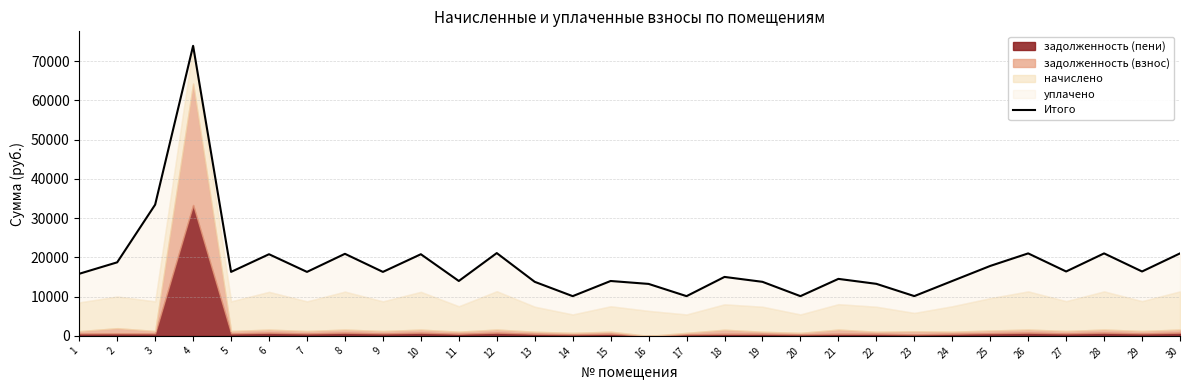

What is the average value?

18471.6